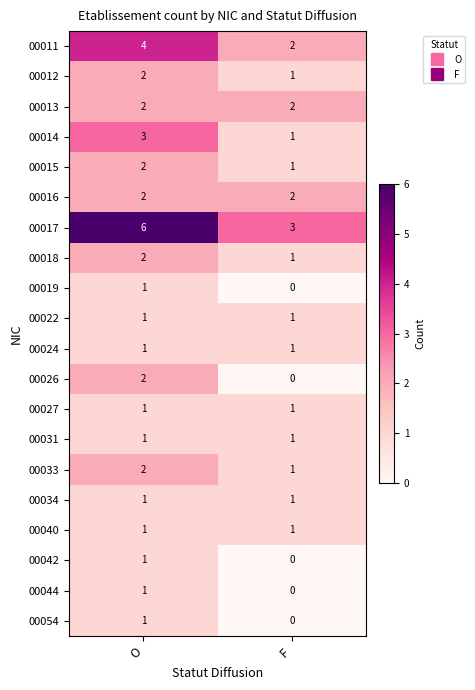

The 00011 series shows 2 at F. True or false?

True